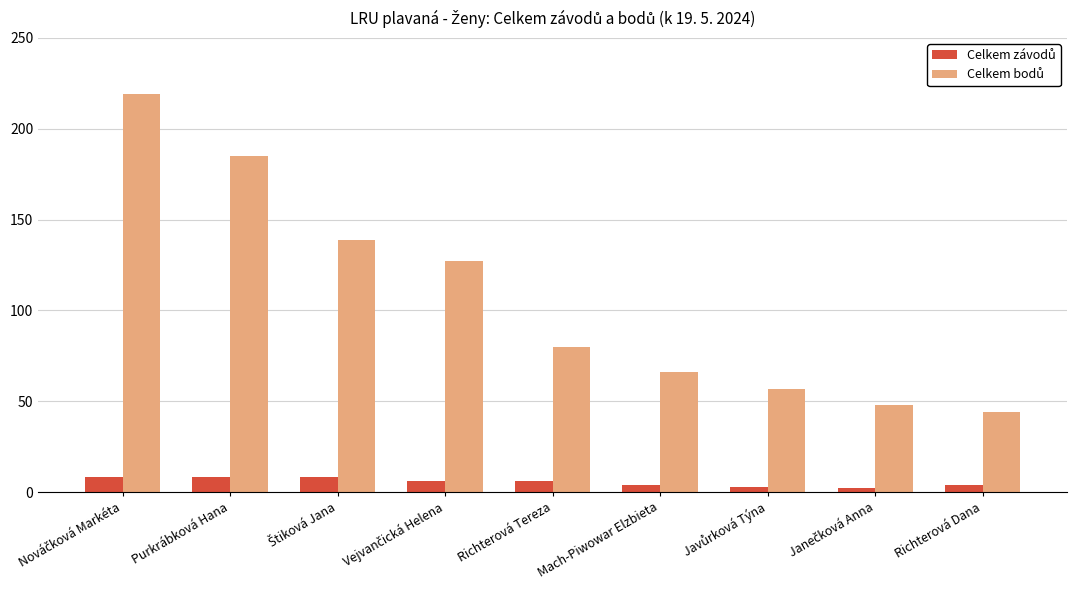

What is the maximum value shown in the chart?

219